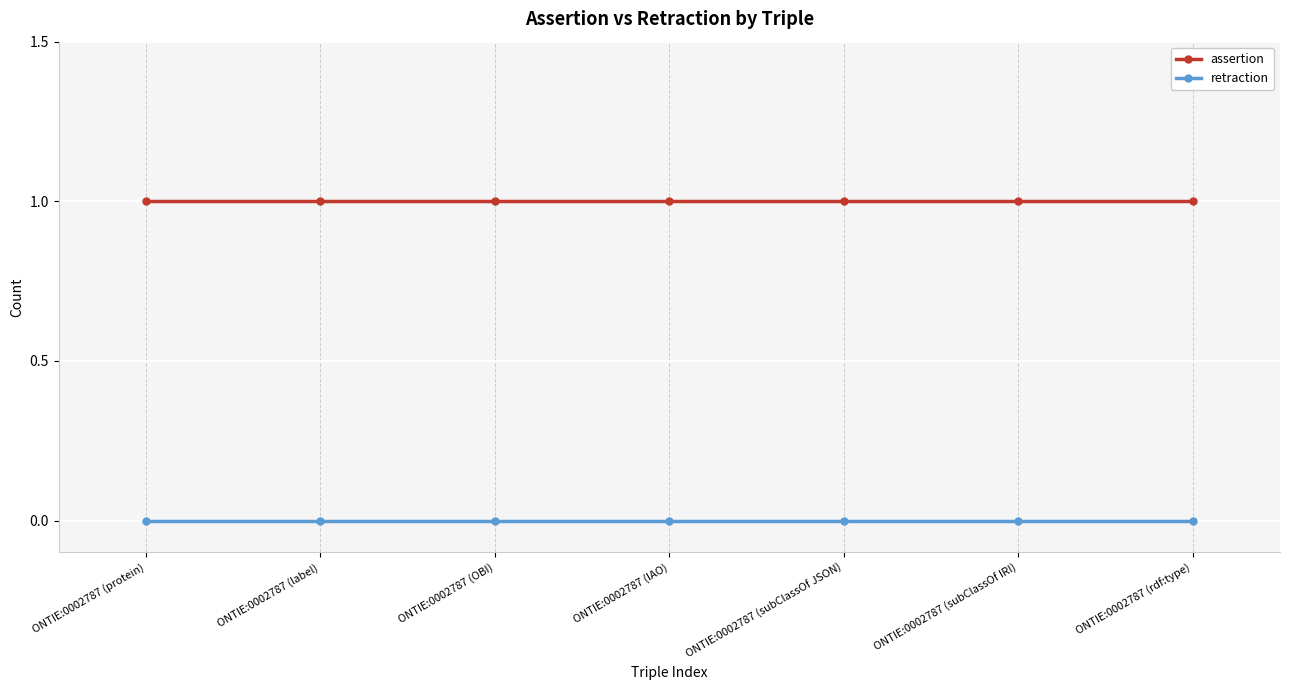

What position from the left is ONTIE:0002787 (subClassOf IRI)?

6